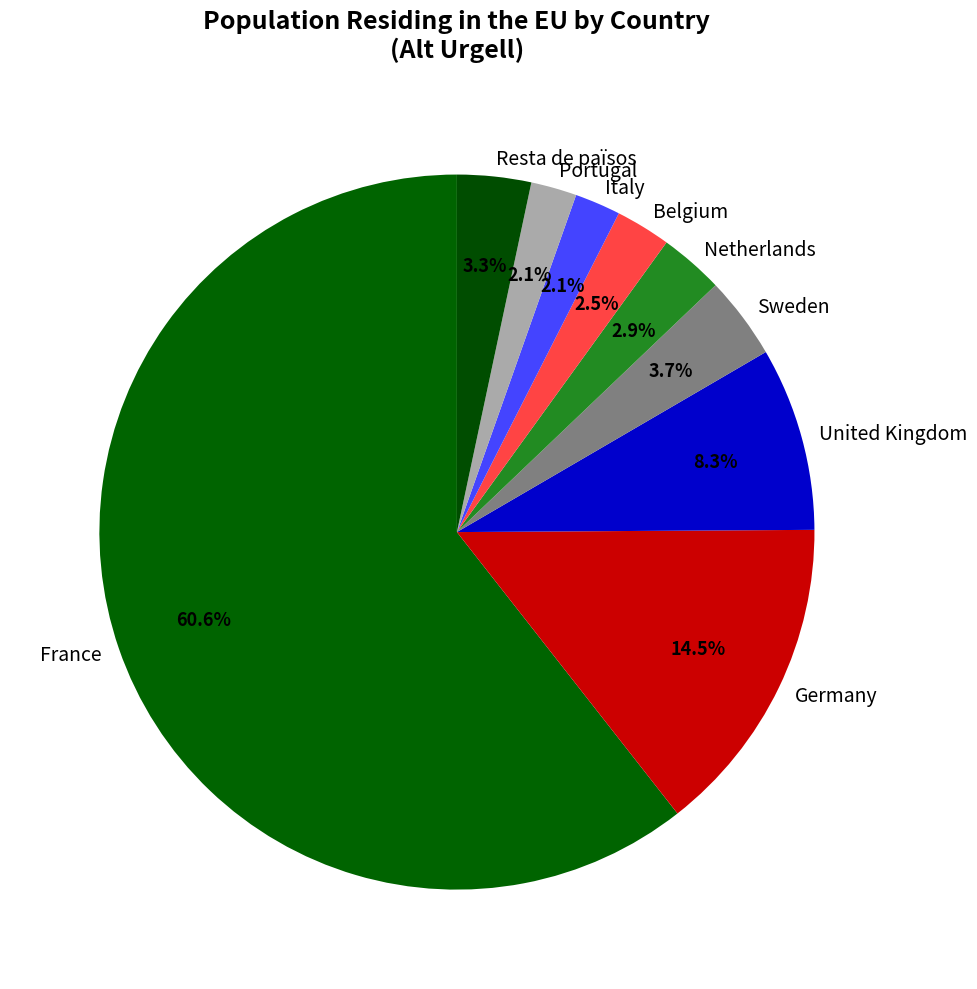

Is it true that Resta de països is 3% of the pie?

True